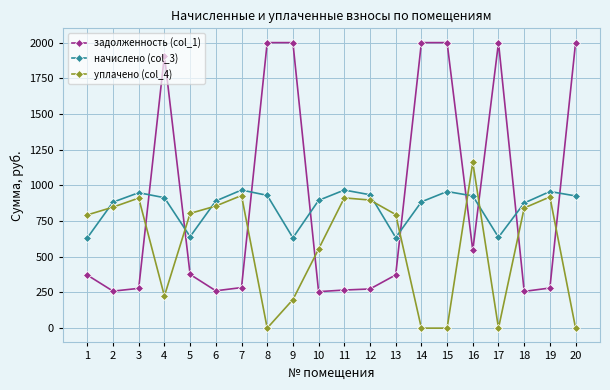

What is the difference between the second highest and second lowest values in the задолженность (col_1) series?

1742.6